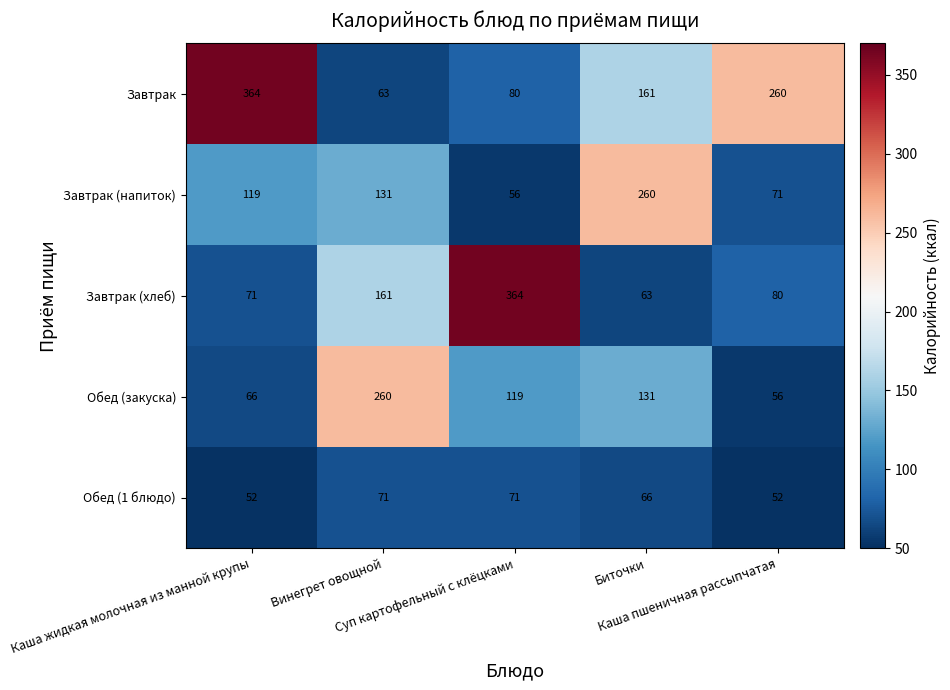

What is the average value of the Обед (1 блюдо) series?

62